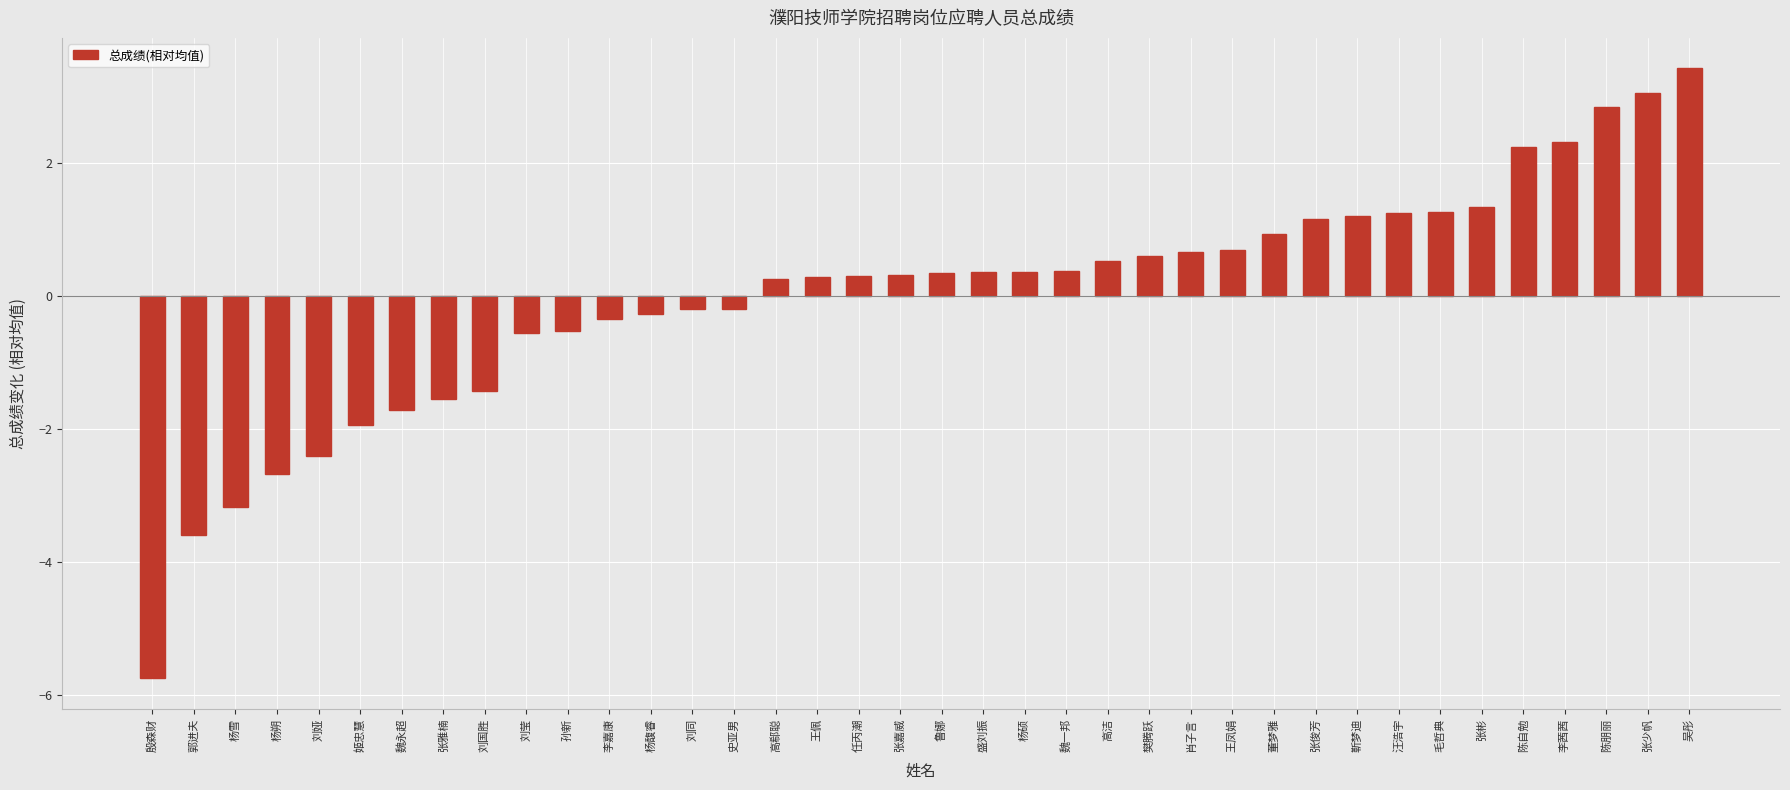

True or false: the data shows 0.6 at 樊腾跃.

True